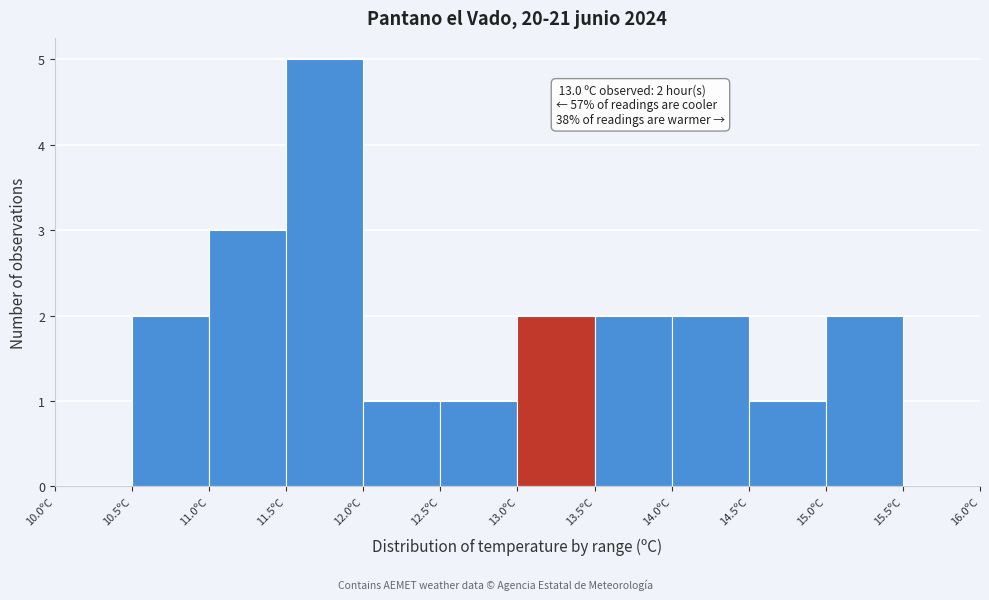

Over which range of the x-axis is the bar tallest?

11.5 to 12.0